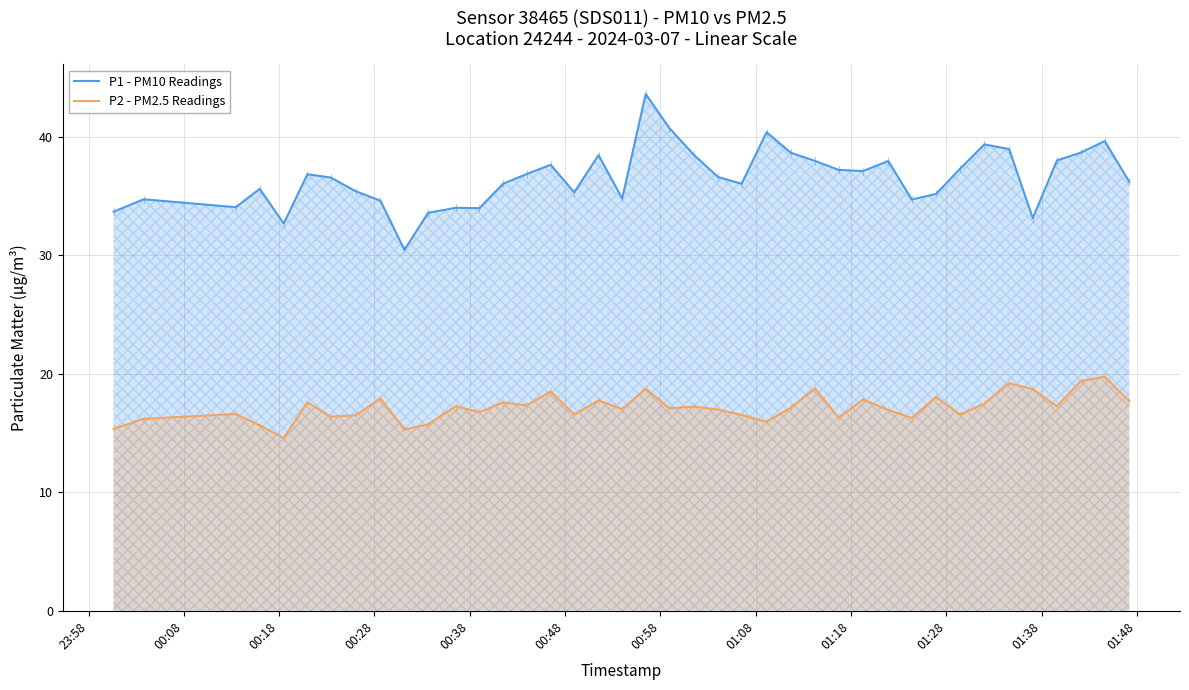

Rank the series by their maximum value, from lowest to highest.

P2 - PM2.5 Readings, P1 - PM10 Readings